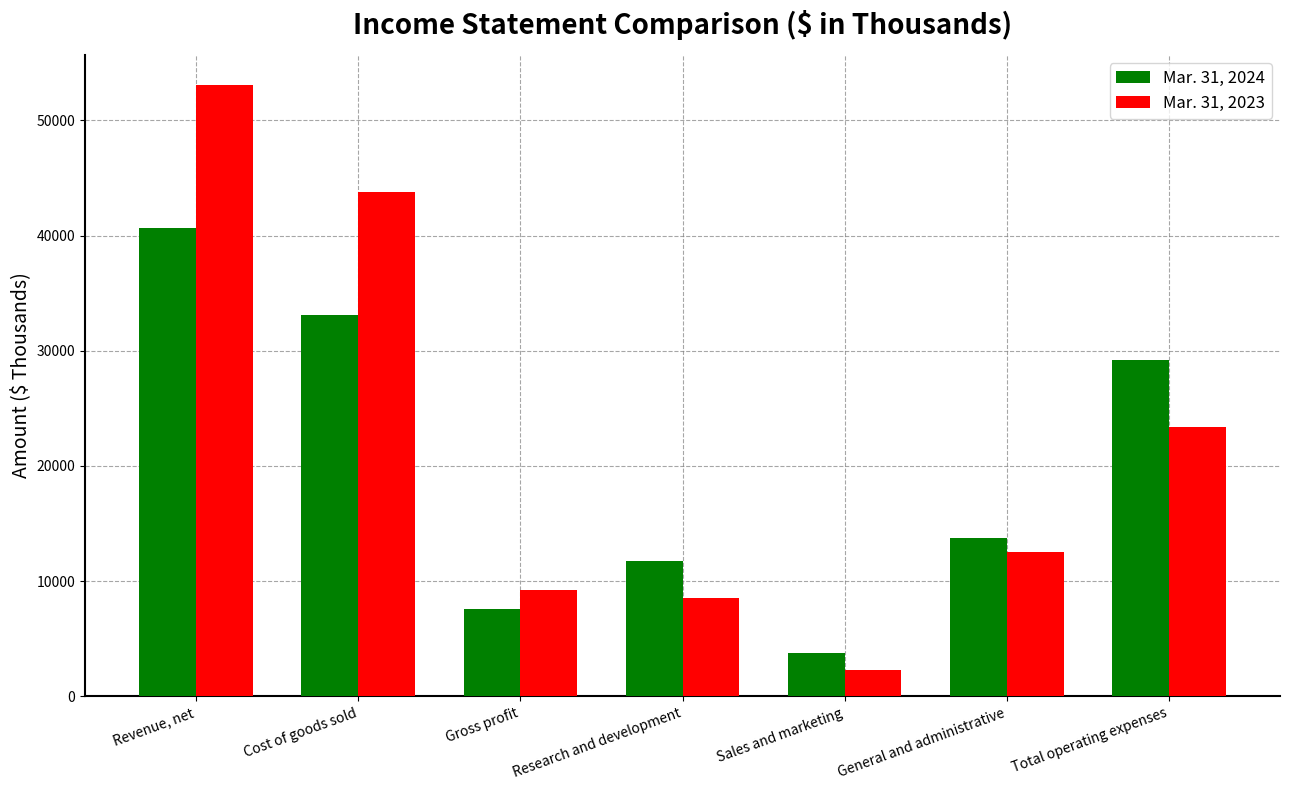

Are the bars horizontal?

No